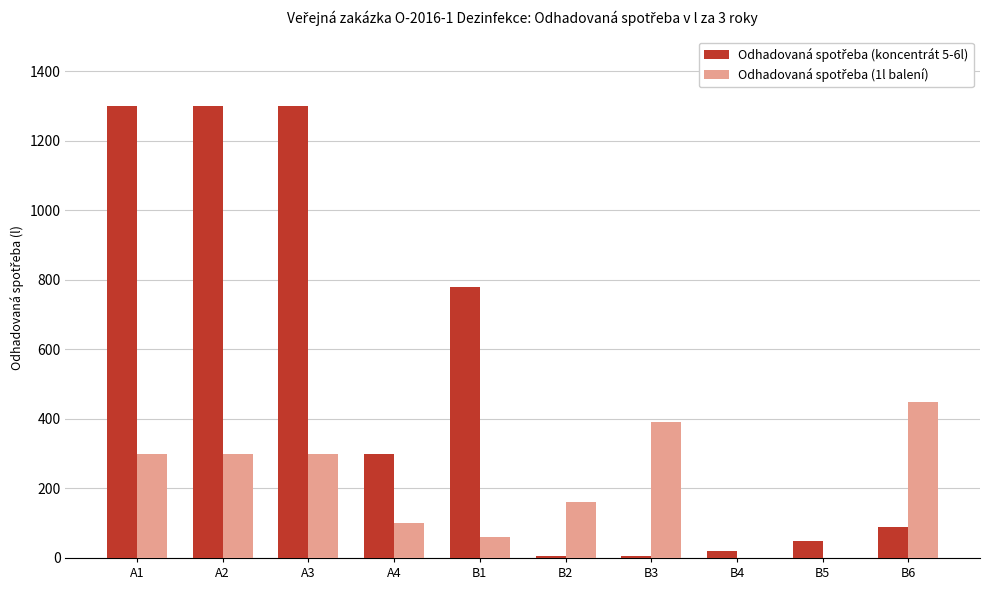

What is the maximum value shown in the chart?

1300